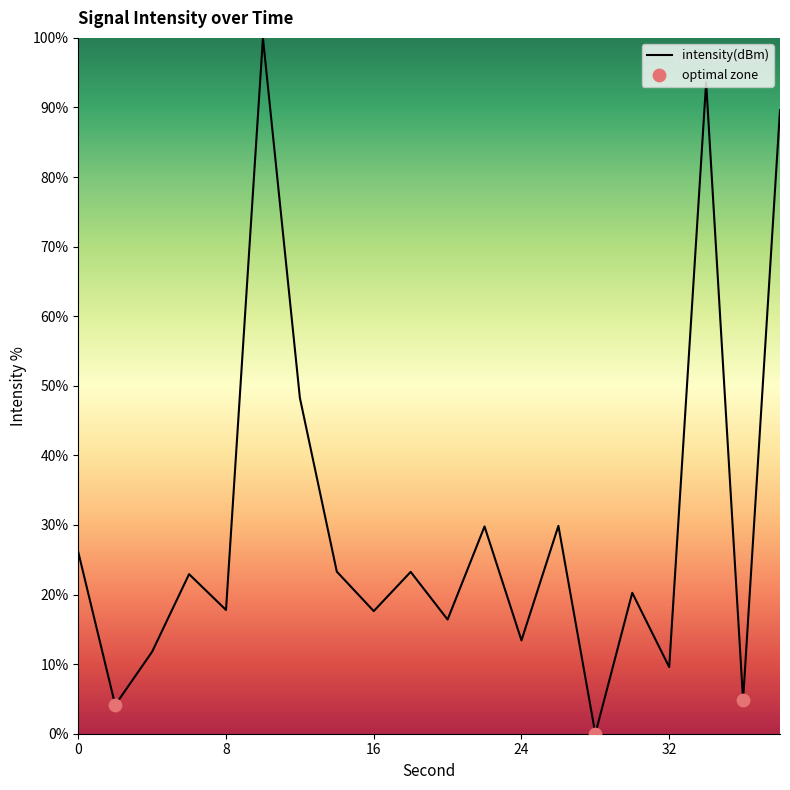

What is the difference between the maximum and minimum values?

100.0